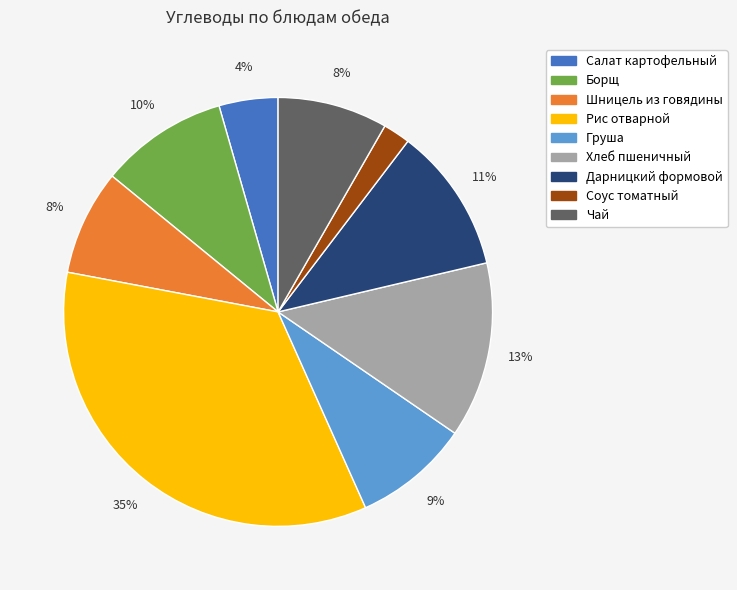

True or false: Груша accounts for 3% of the total.

False